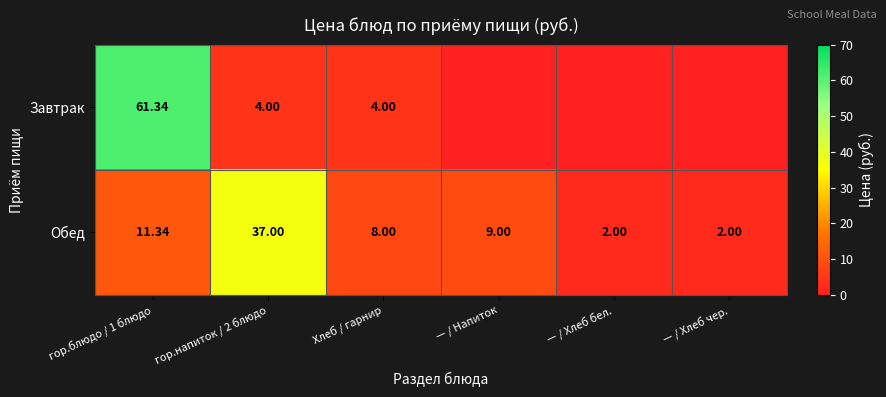

How many data points in Обед are less than 9?

3